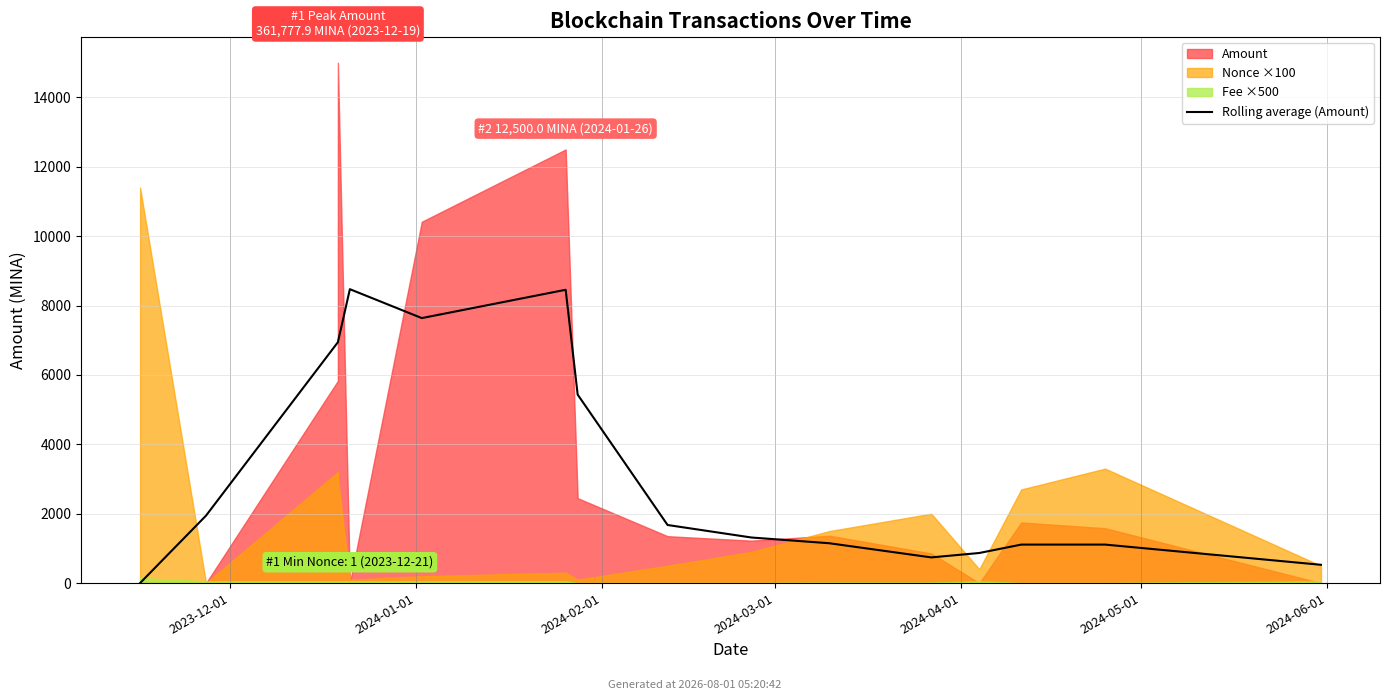

What position from the left is 2024-02-01?

3